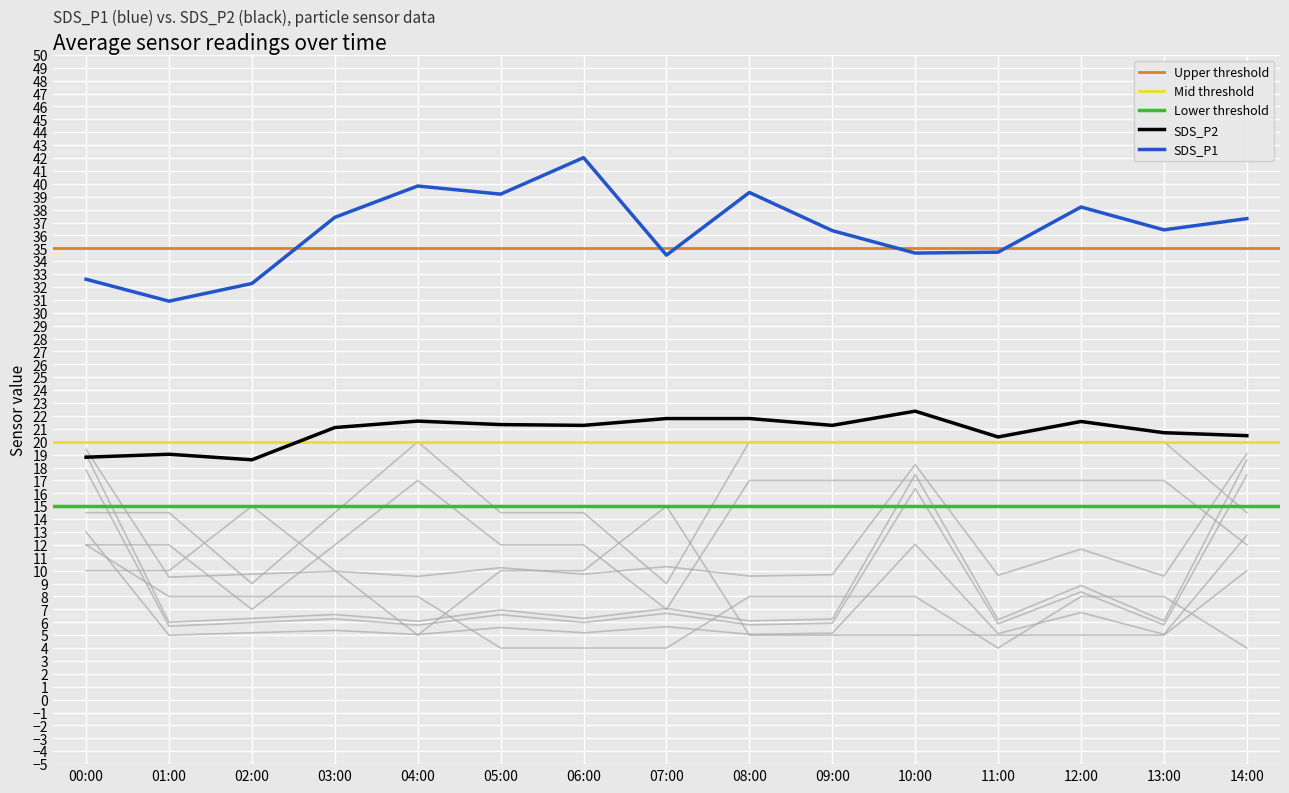

The SDS_P1 series shows 34.7 at 11:00. True or false?

True